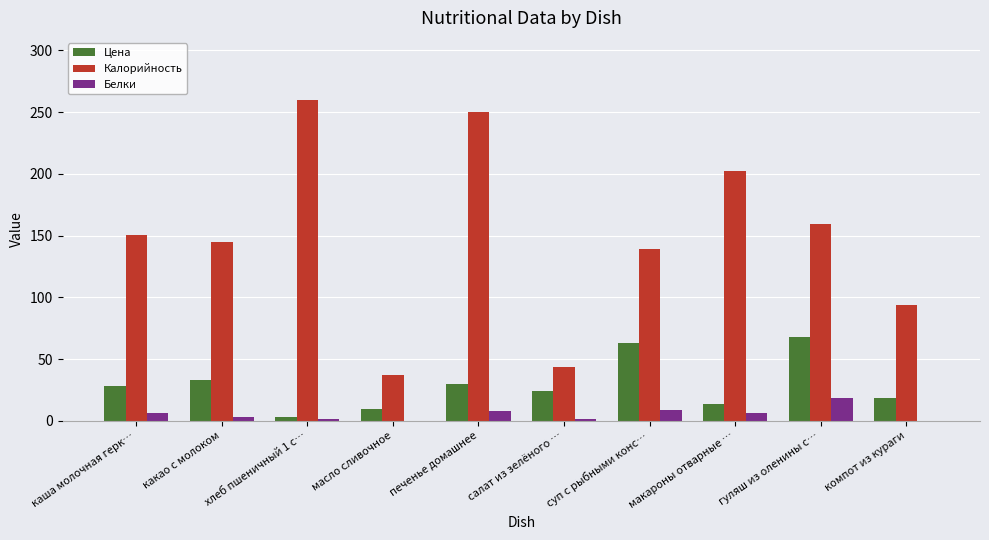

The value of Цена at гуляш из оленины с… is 40.9. True or false?

False